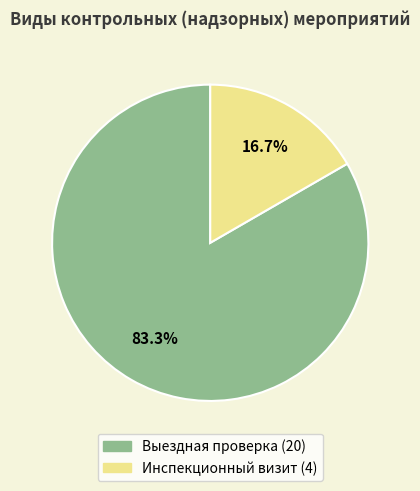

To the nearest percent, what is the average slice percentage?

50%